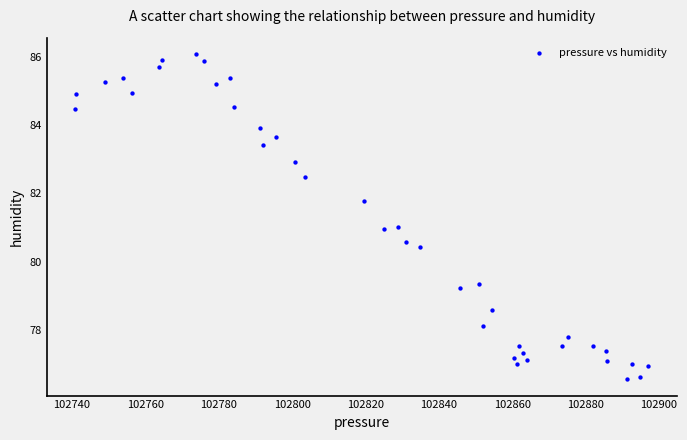

What is the range of X values (max minus min)?

156.1